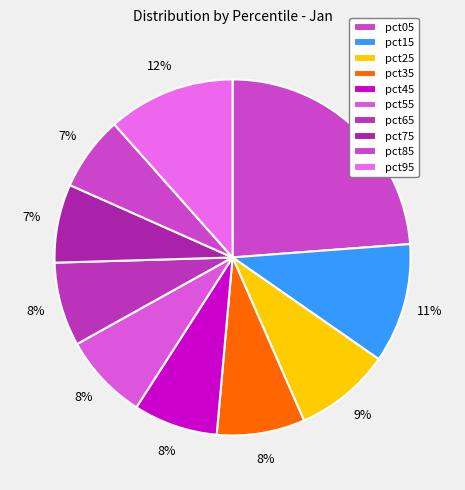

To the nearest percent, what is the combined percentage of pct35 and pct65?

16%